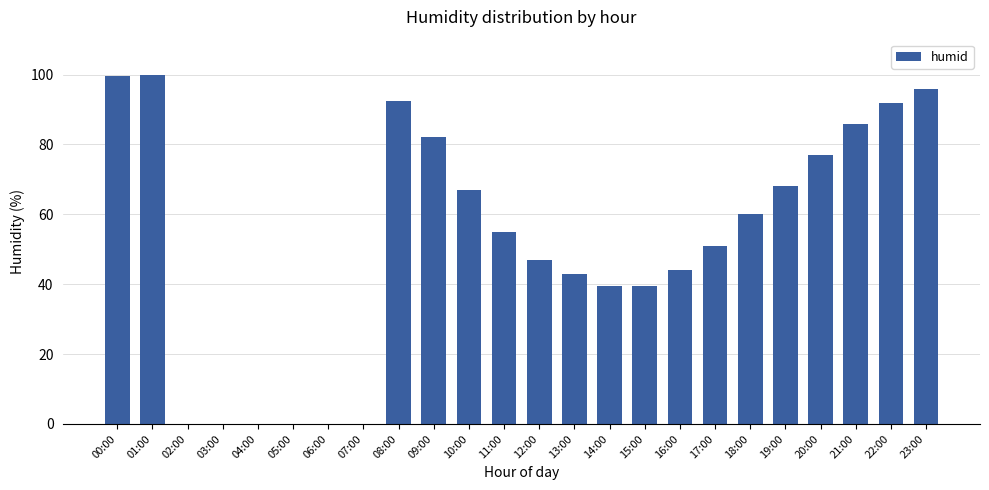

What is the change in value from 03:00 to 22:00?

+92.0